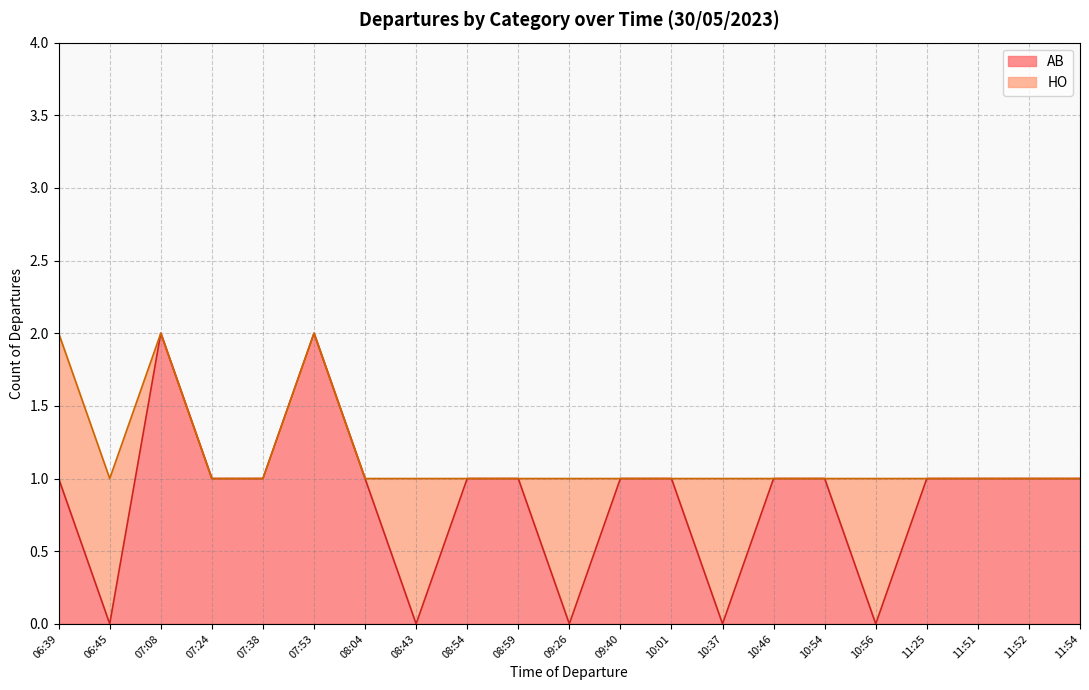

Is it true that AB equals 0 at 06:45?

True